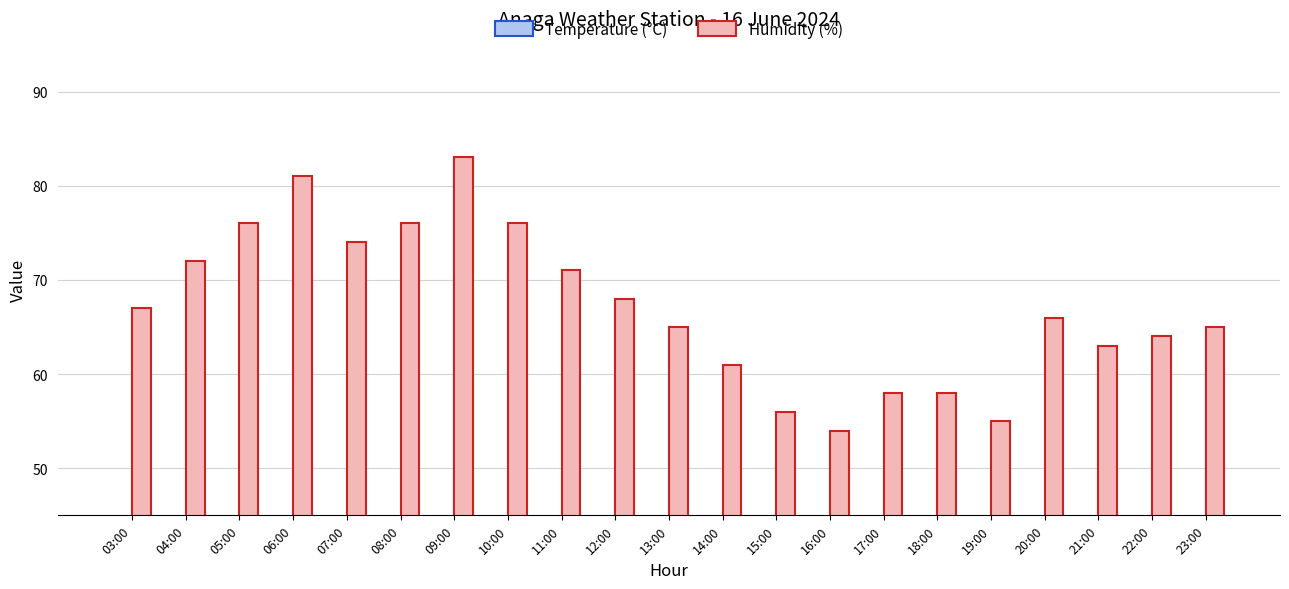

Read the Temperature (°C) value at 18:00.

23.8